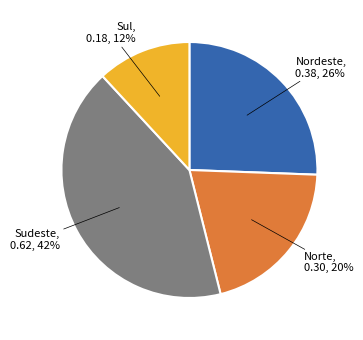

Which slice is the smallest?

Sul